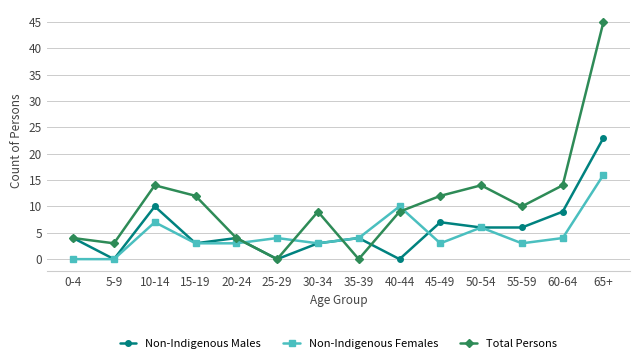

What is the label of the 10th point from the left?

45-49